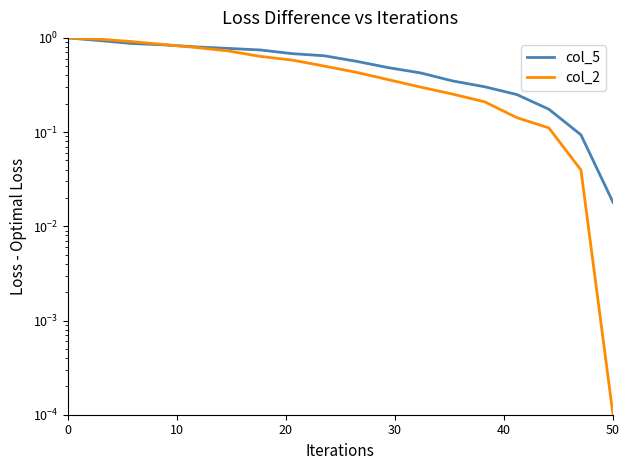

What is the average value of the col_2 series?

0.5